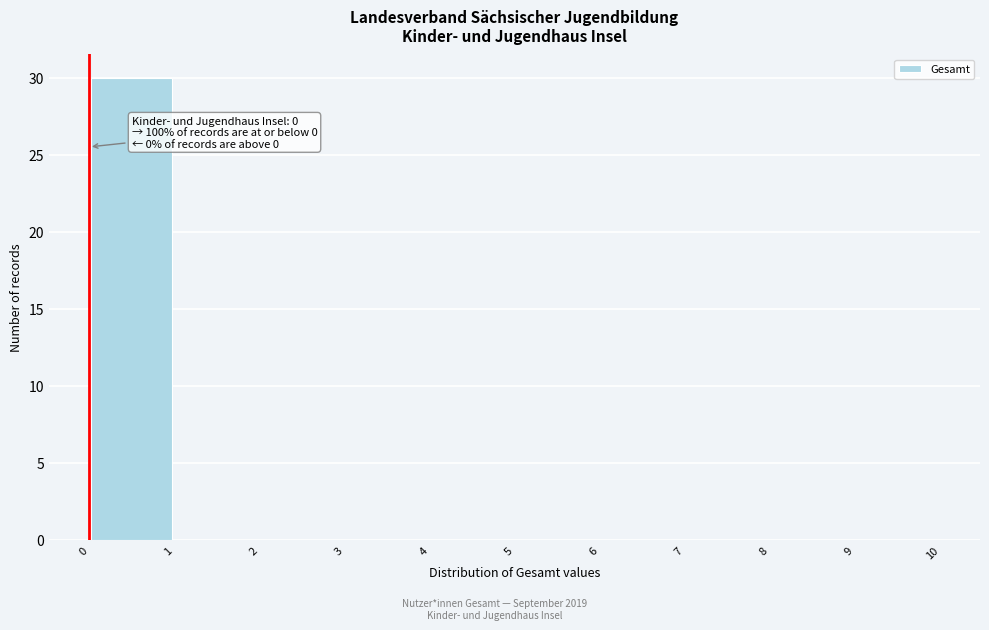

Which range on the x-axis has the tallest bar?

0 to 1